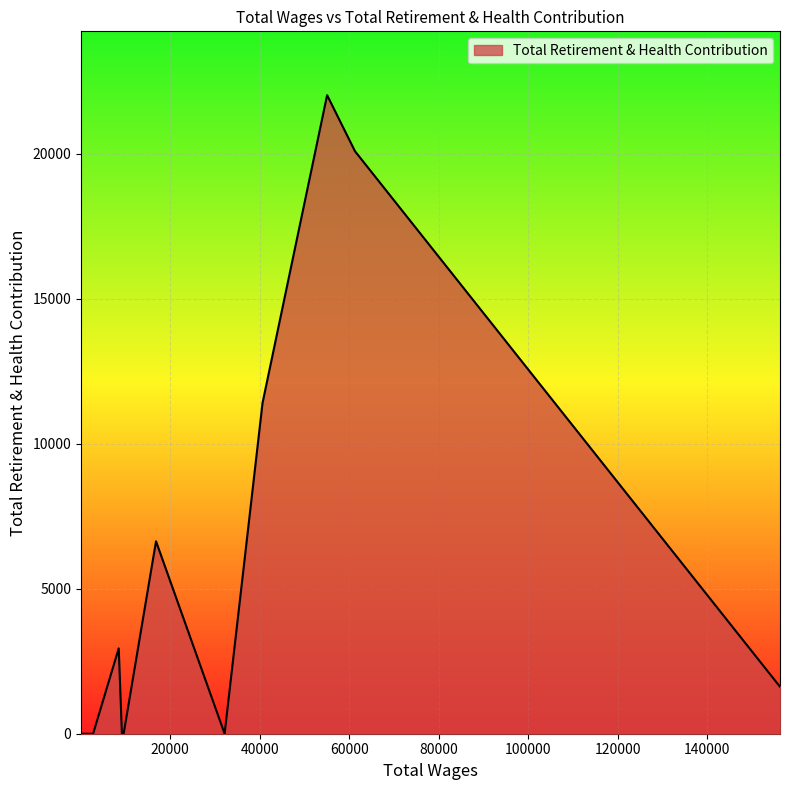

Does the chart have visible grid lines?

Yes